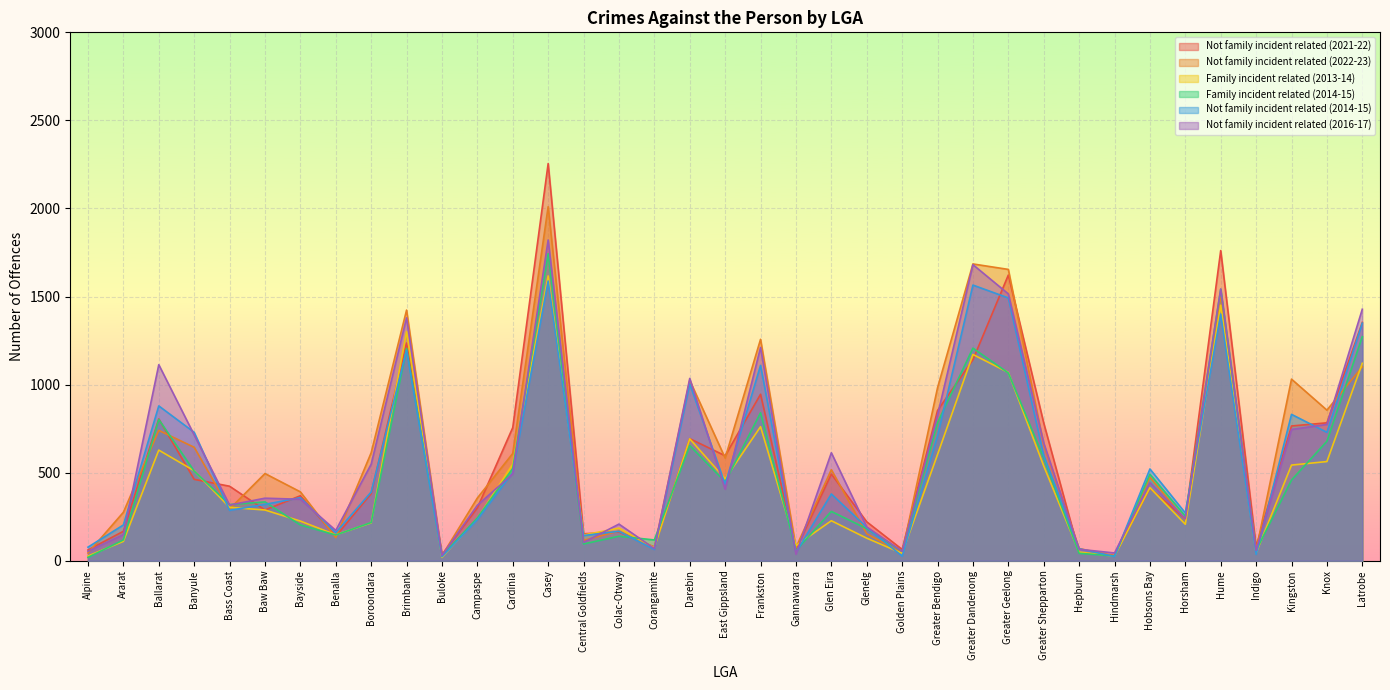

What is the label of the 27th point from the left?

Greater Geelong